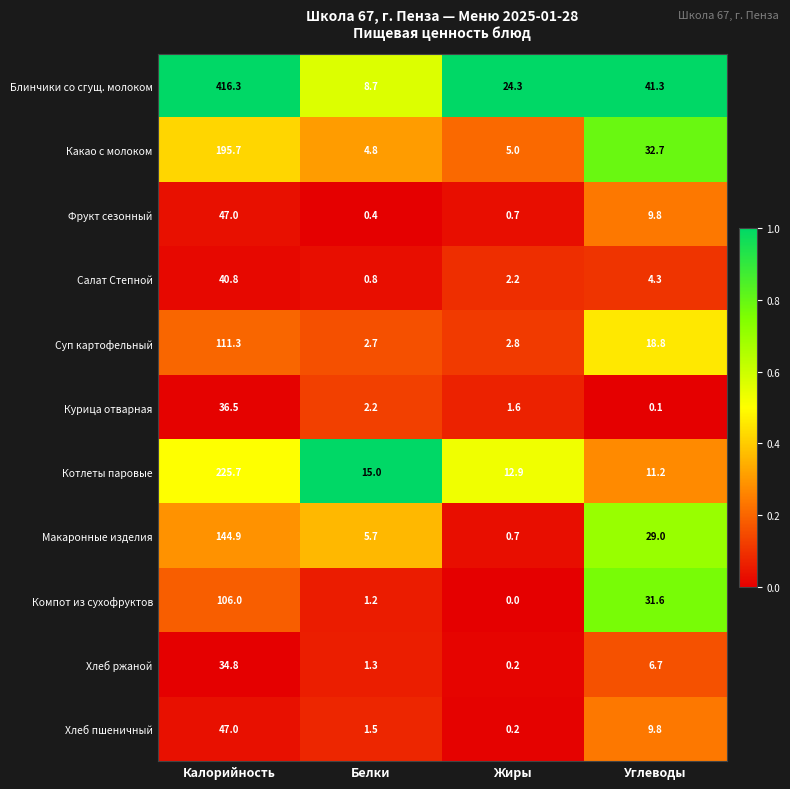

At which category is the sum across all series the highest?

Калорийность